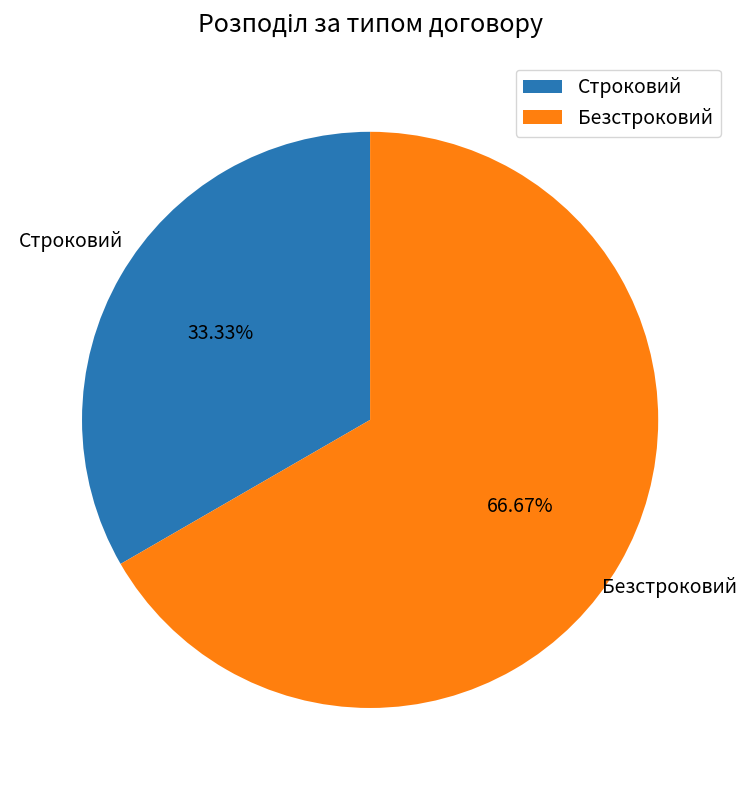

Count the number of slices in the pie.

2